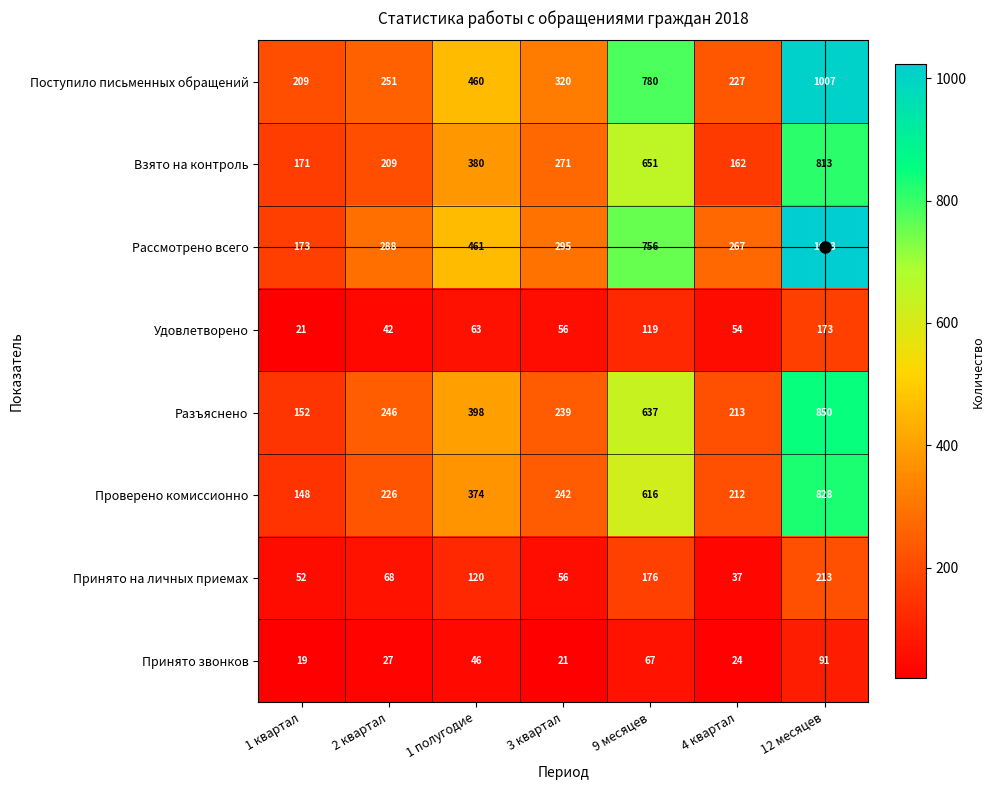

List the labels in order of Рассмотрено всего value, largest first.

12 месяцев, 9 месяцев, 1 полугодие, 3 квартал, 2 квартал, 4 квартал, 1 квартал